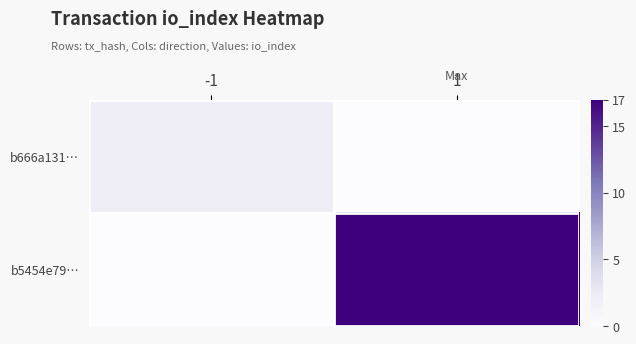

How many series are shown in this chart?

2